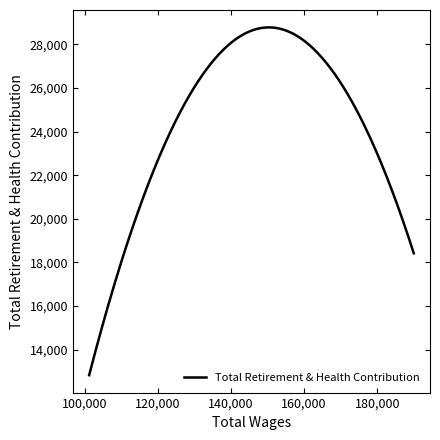

What is the smallest value displayed?

12829.0